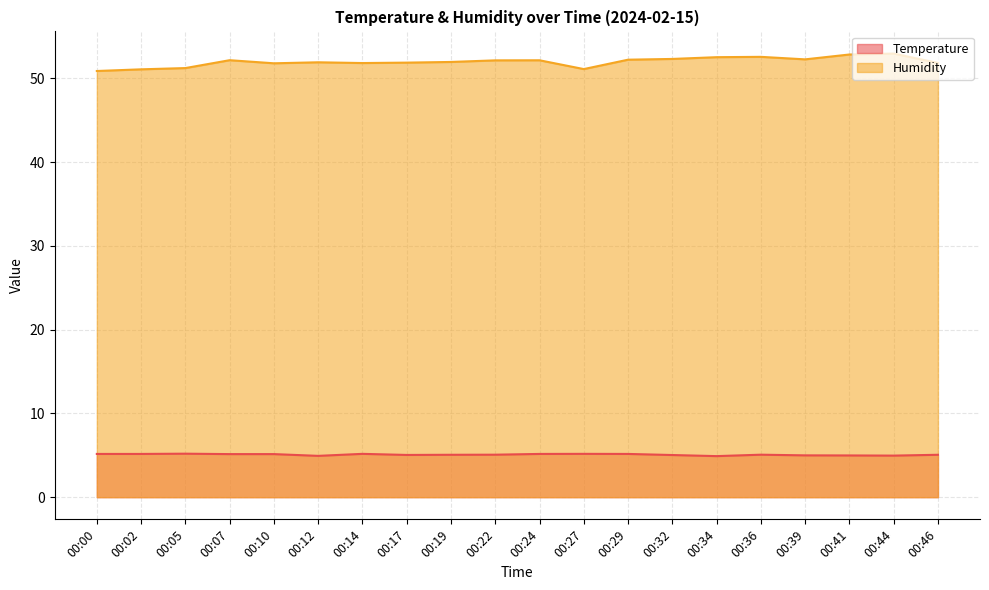

How many data points in Humidity are above 52?

10